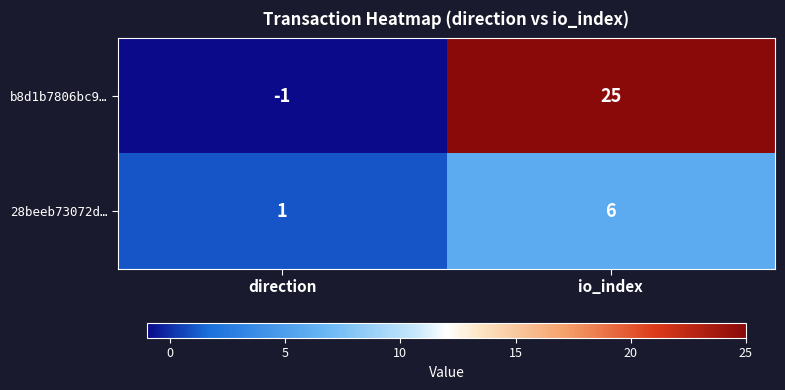

Reading left to right, extract all data points from this chart.

b8d1b7806bc9…: -1	25
28beeb73072d…: 1	6